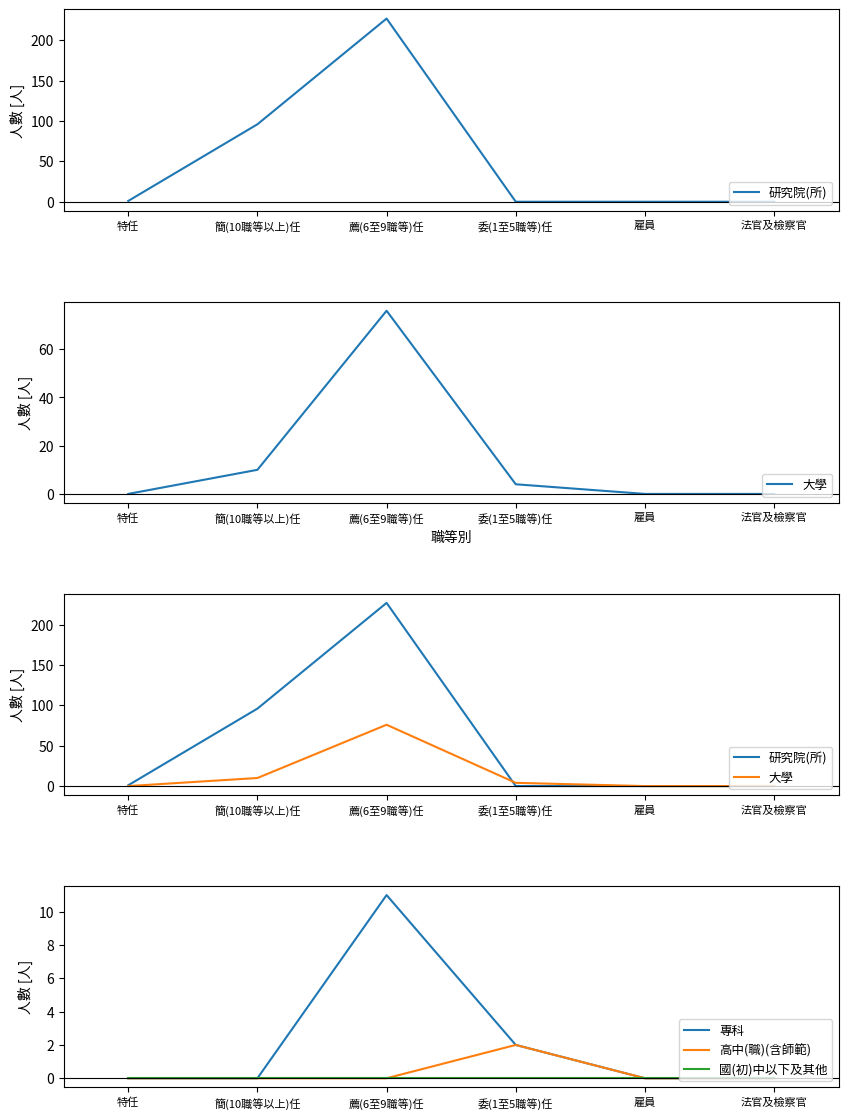

Reading left to right, what are all the values shown in this chart?

研究院(所): 1	96	227	0	0	0
大學: 0	10	76	4	0	0
專科: 0	0	11	2	0	0
高中(職)(含師範): 0	0	0	2	0	0
國(初)中以下及其他: 0	0	0	0	0	0